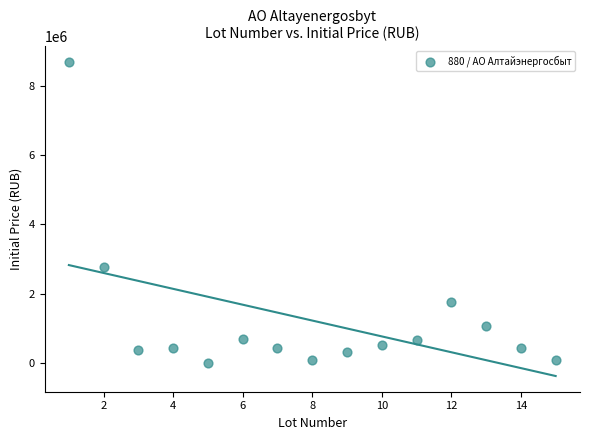

What Y value in the scatter plot is closest to 4349030?

2784687.0